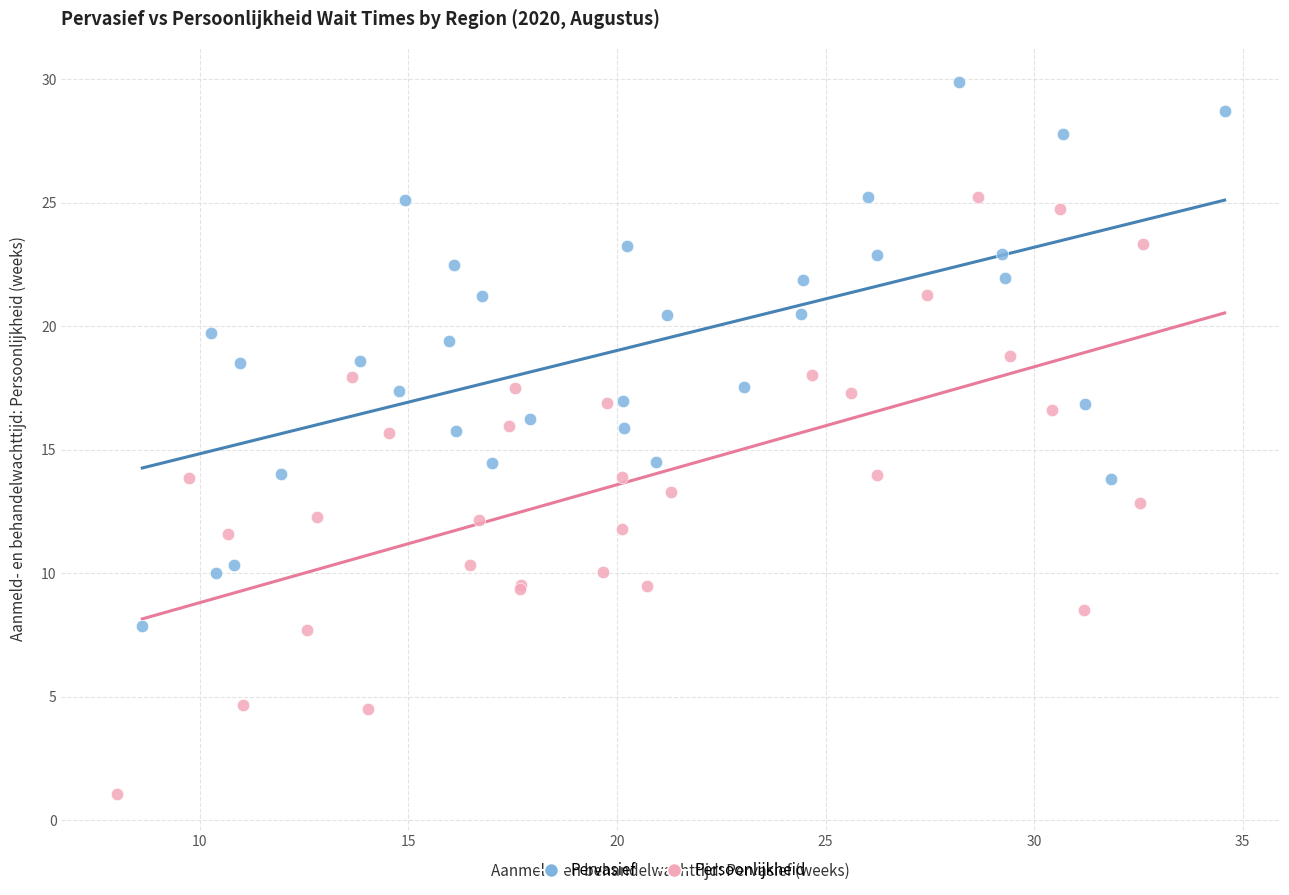

Which series contains the lowest Y value?

Persoonlijkheid